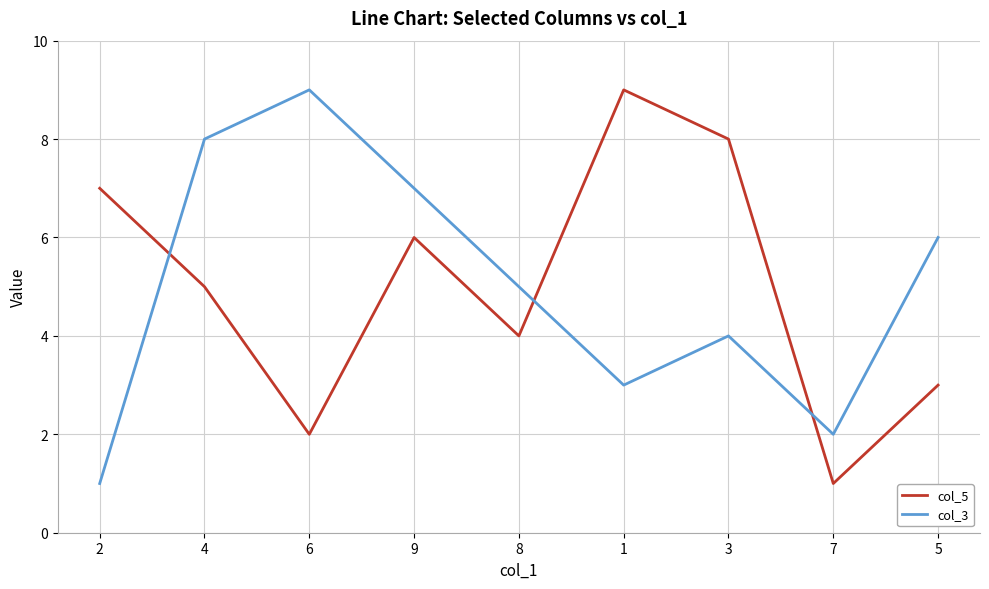

Between 9 and 3, which series saw the biggest shift?

col_3